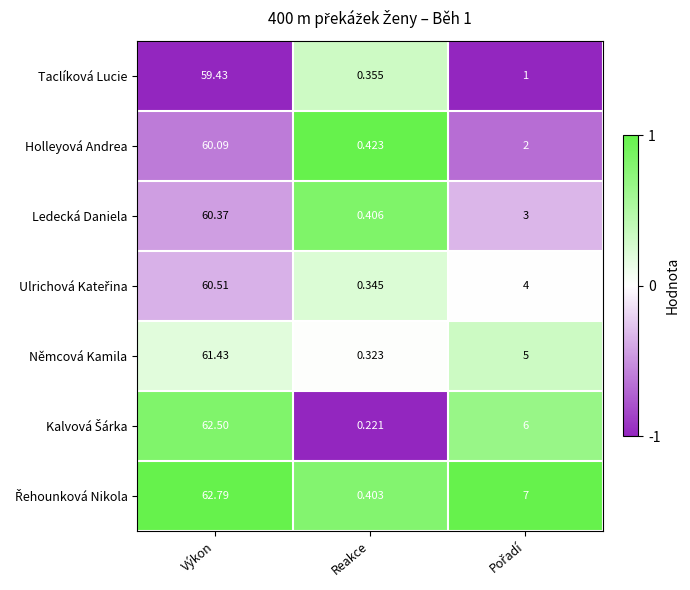

Where does the Ledecká Daniela series first go above 3?

Výkon